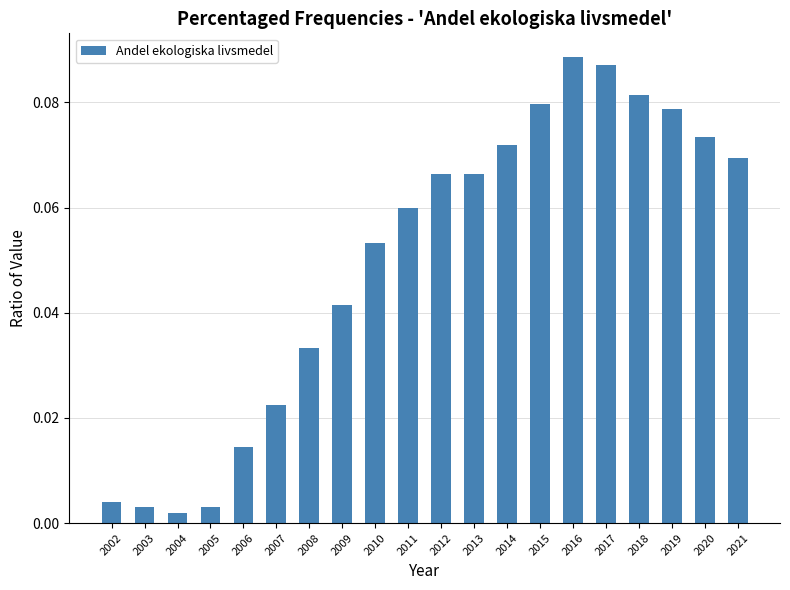

What is the change in value from 2006 to 2013?

+0.1